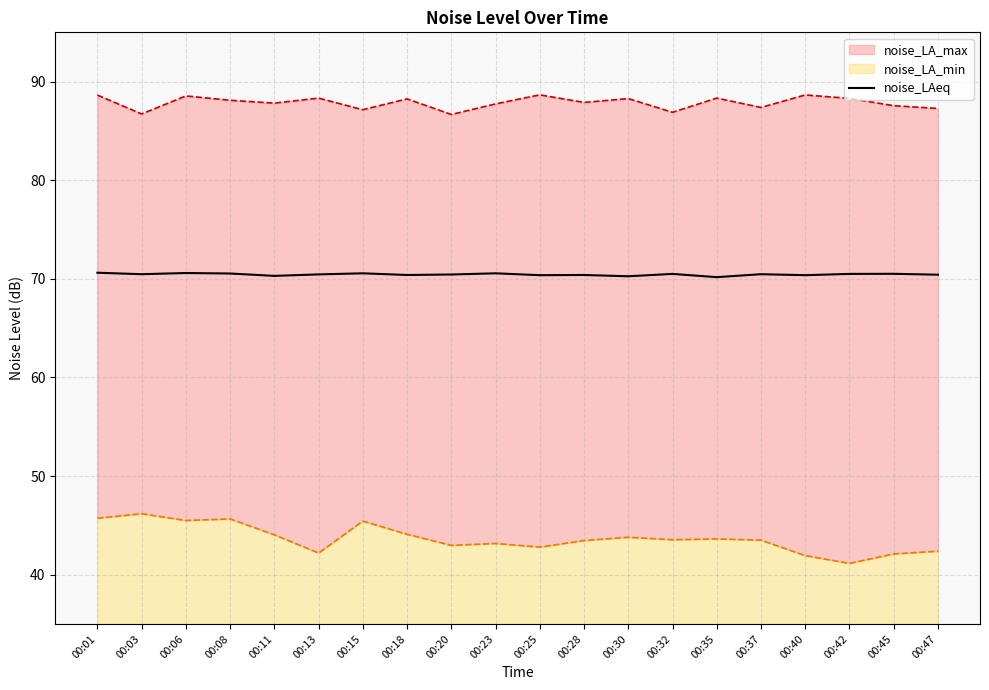

At which category does the data reach its first local peak?

00:06